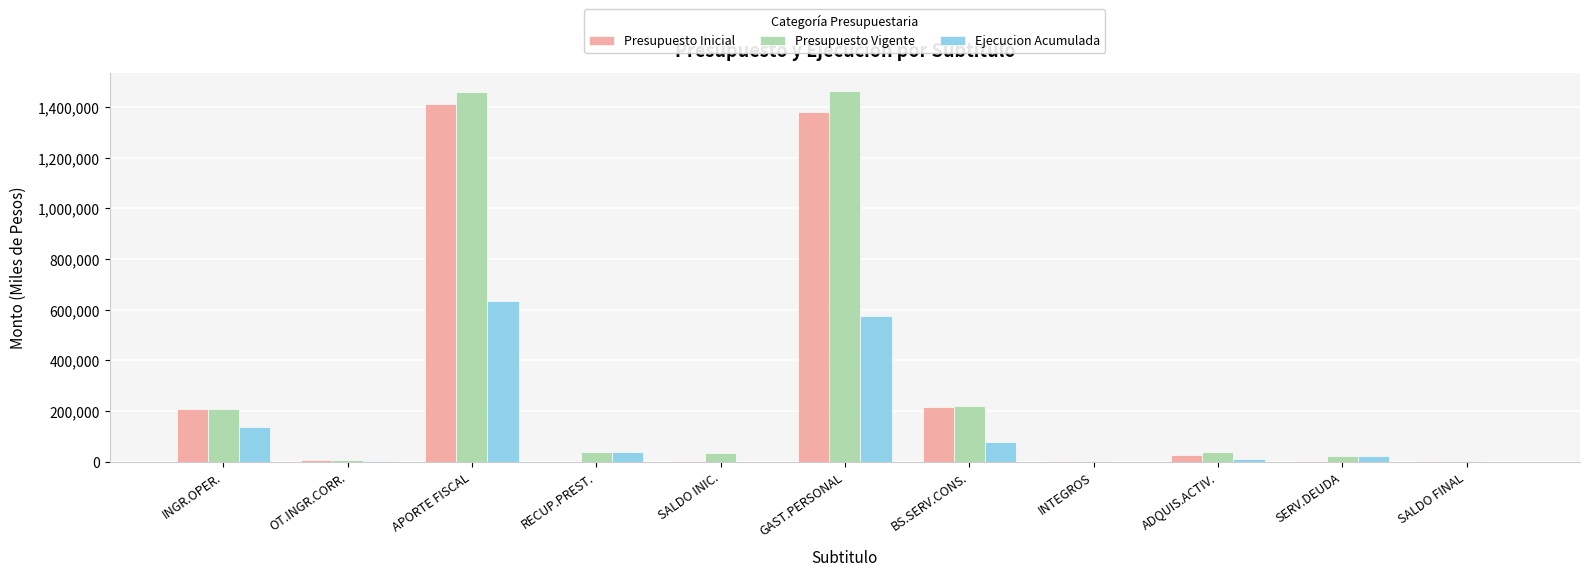

True or false: Presupuesto Inicial has a value of 1381441 at GAST.PERSONAL.

True